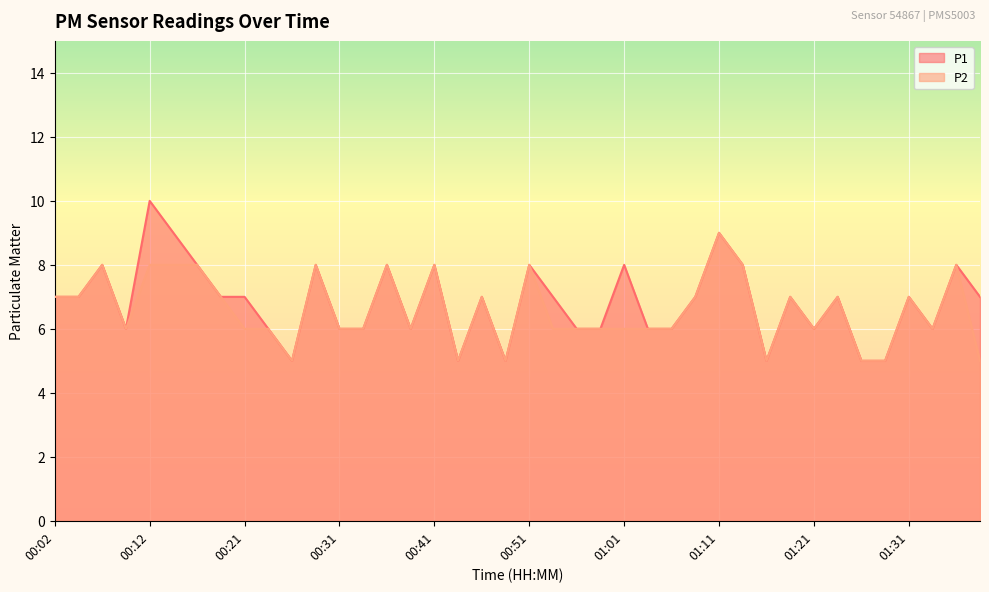

True or false: P1 and P2 cross at least once.

False